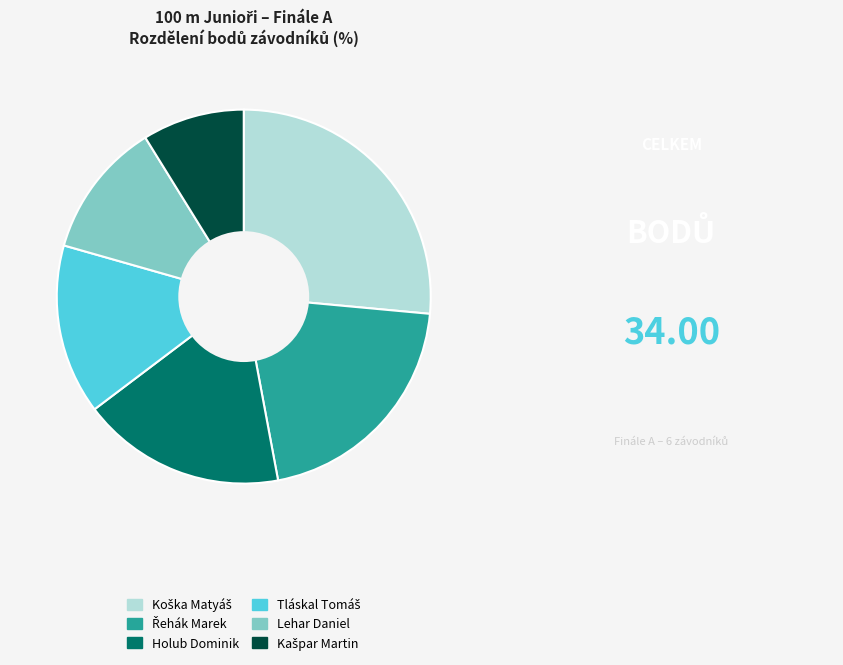

Does any single category account for the majority?

No